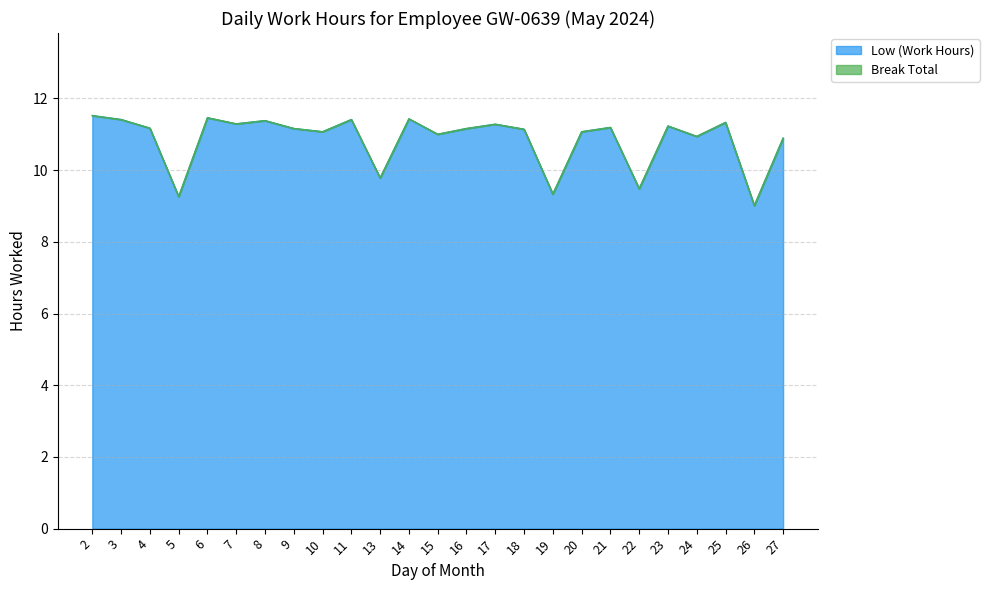

Which category has the highest value across all series?

2